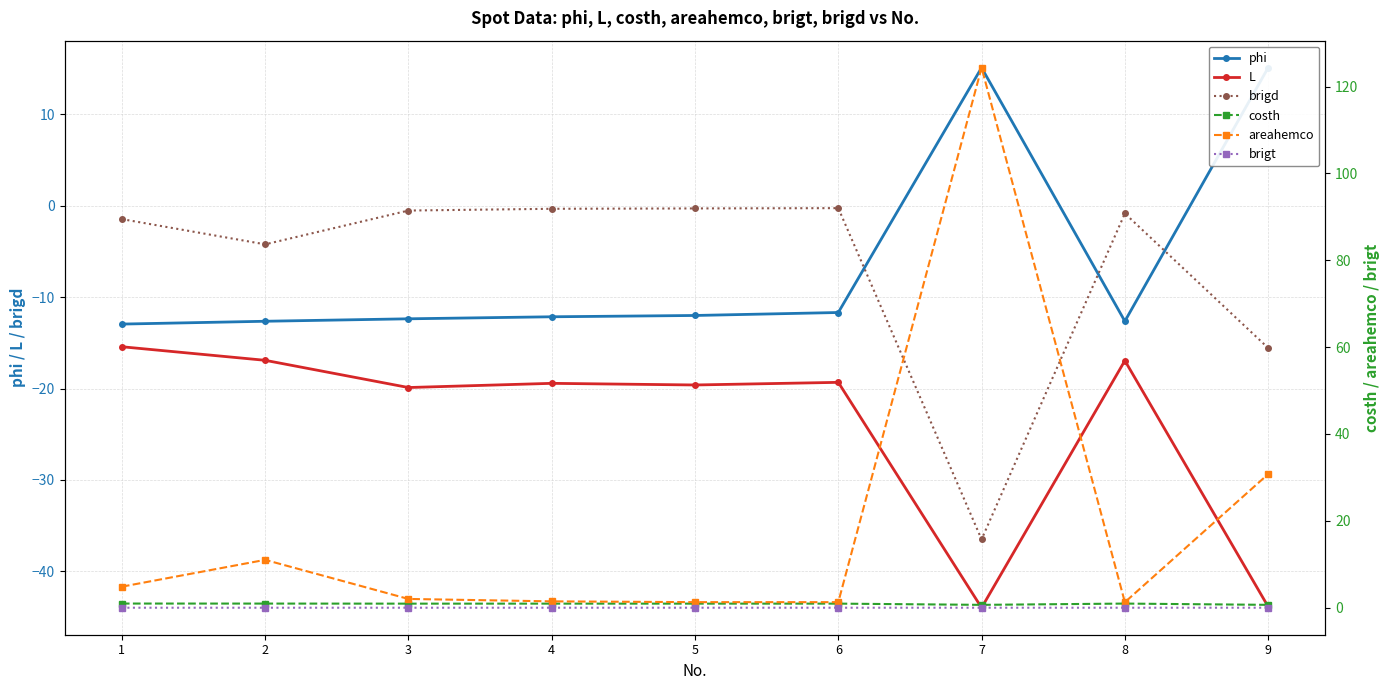

Which series has the largest total across all categories?

areahemco